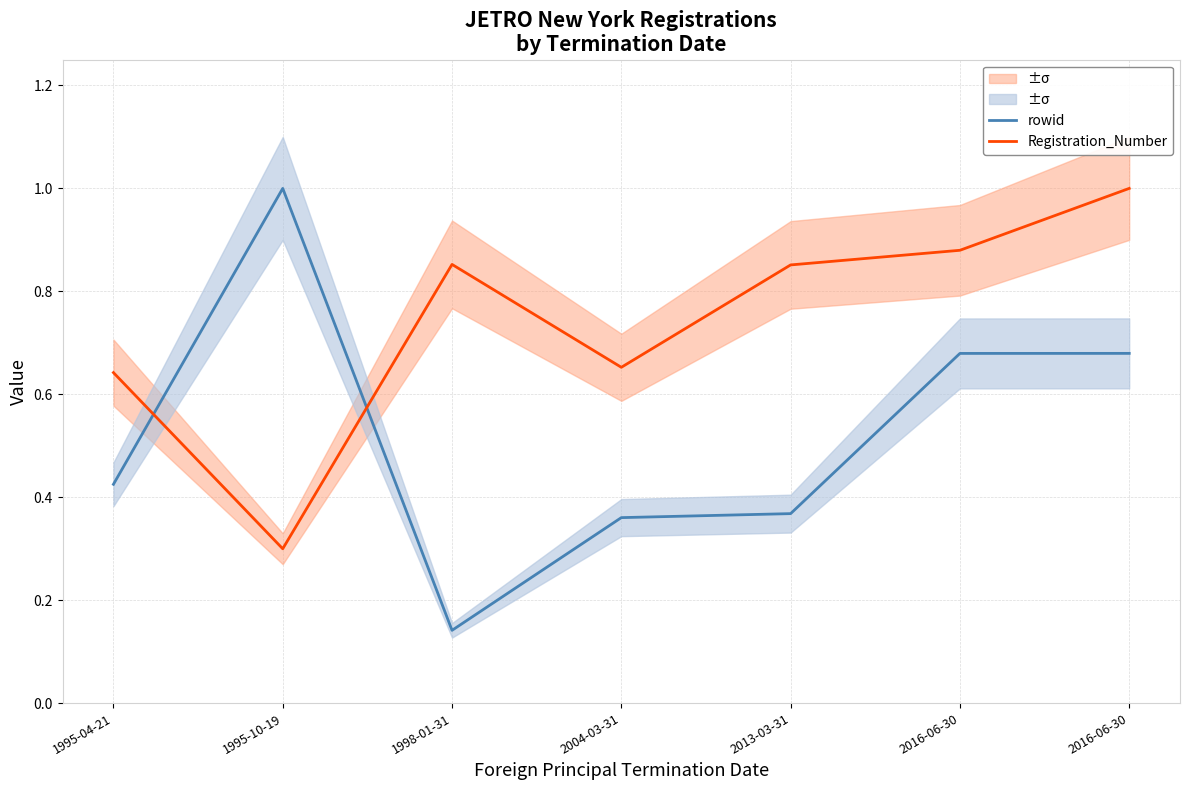

Reading left to right, extract all data points from this chart.

rowid: 0.4	1.0	0.1	0.4	0.4	0.7	0.7
Registration_Number: 0.6	0.3	0.9	0.7	0.9	0.9	1.0